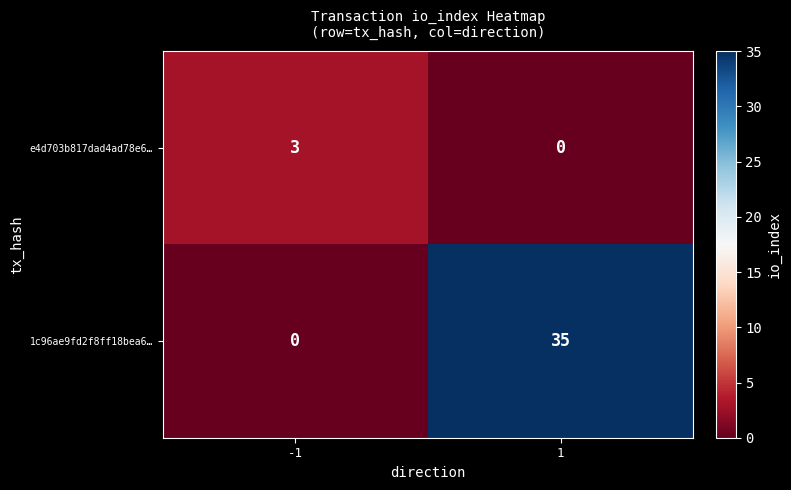

Reading right to left, extract all data points from this chart.

e4d703b817dad4ad78e6…: 1=0	-1=3
1c96ae9fd2f8ff18bea6…: 1=35	-1=0